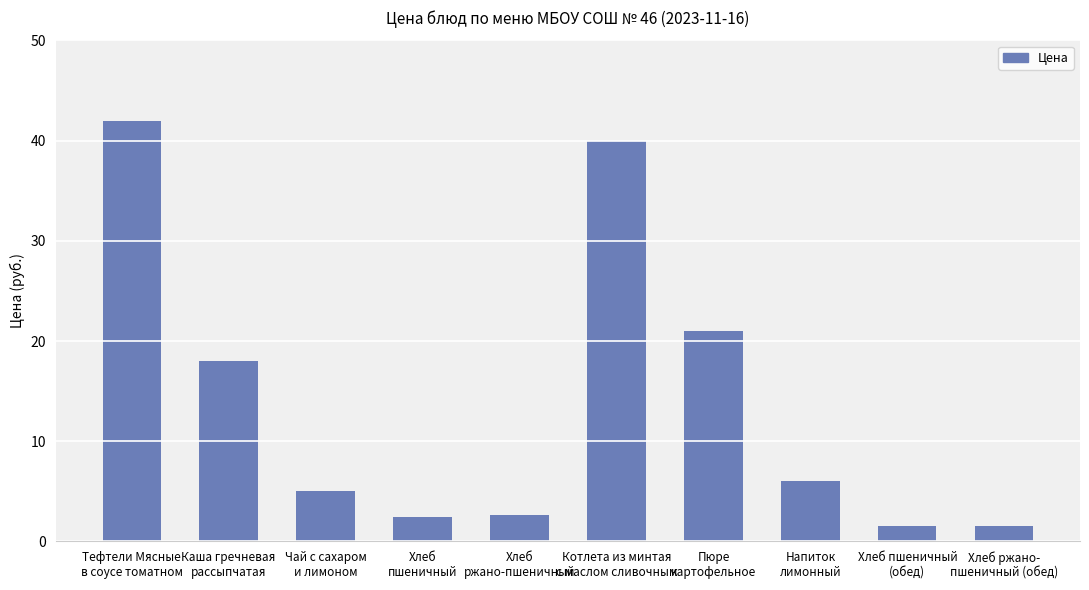

What is the greatest value displayed?

42.0